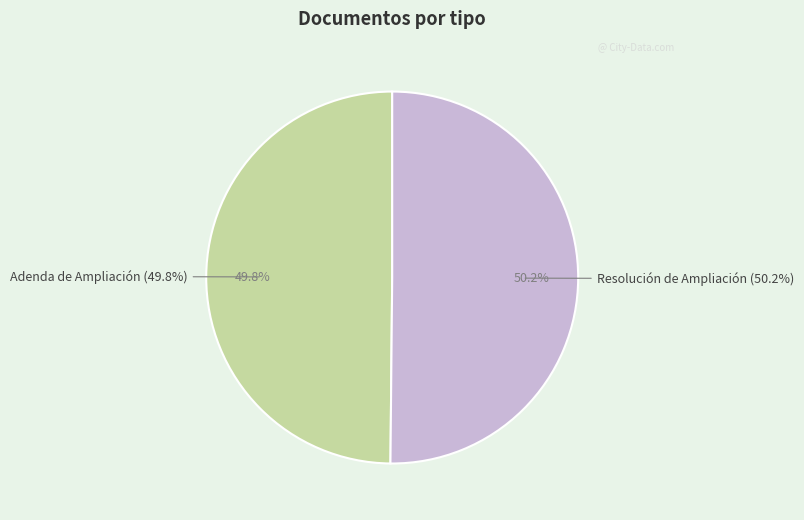

Is it true that Adenda de Ampliación is 58% of the pie?

False